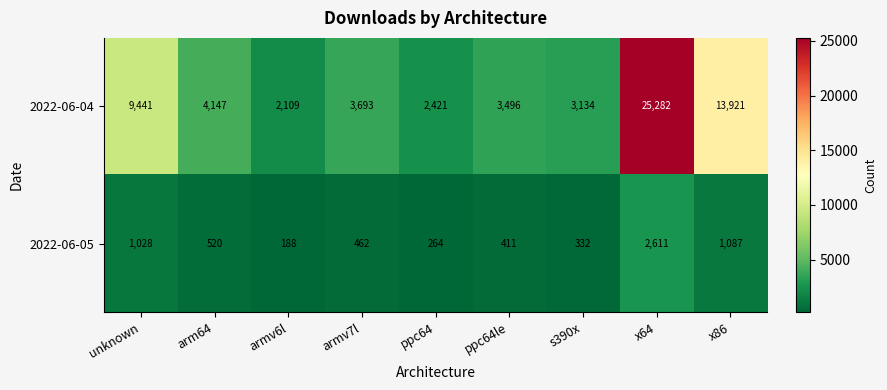

True or false: 2022-06-04 has a value of 5161 at x86.

False